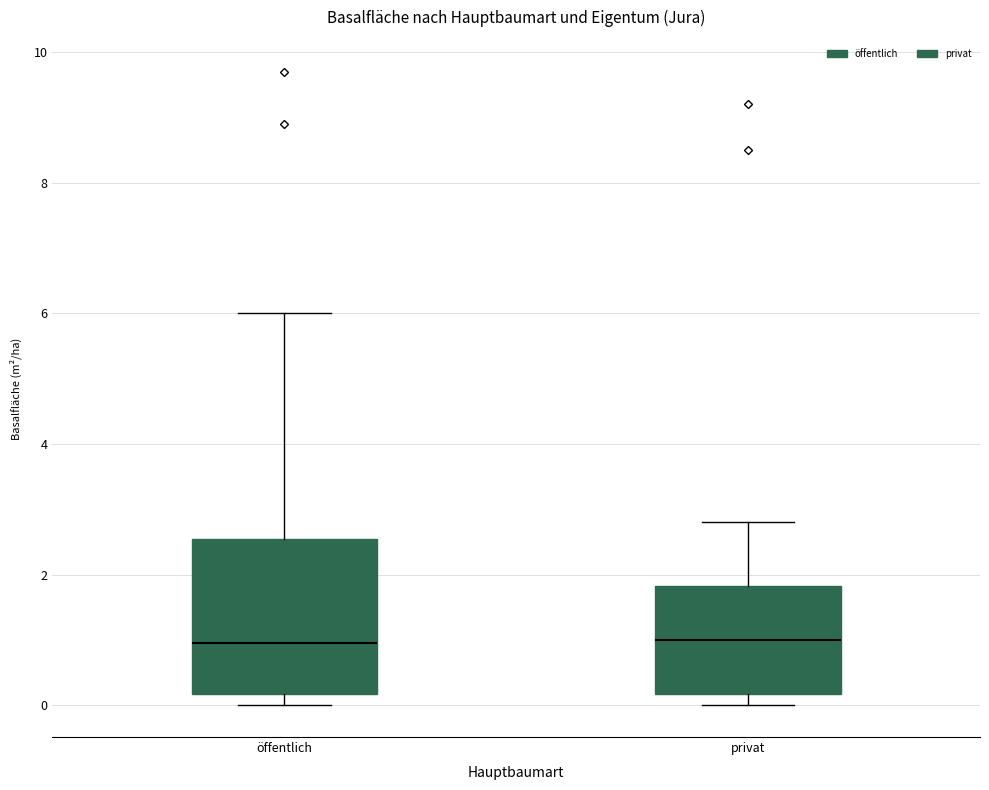

Comparing the boxes themselves (not the whiskers), which one is the tallest?

öffentlich